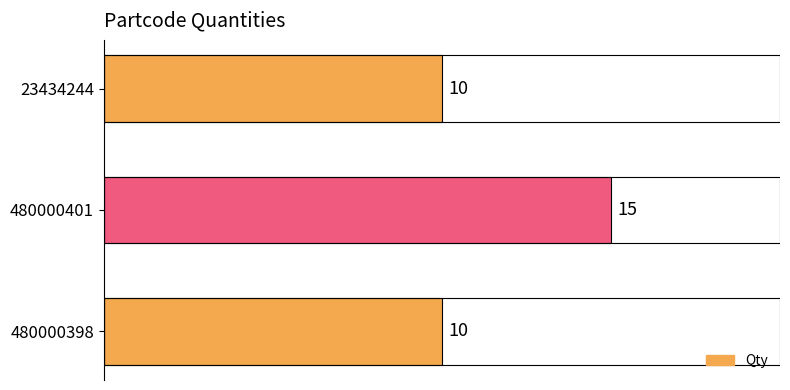

Reading bottom to top, what are all the values shown in this chart?

480000398=10	480000401=15	23434244=10